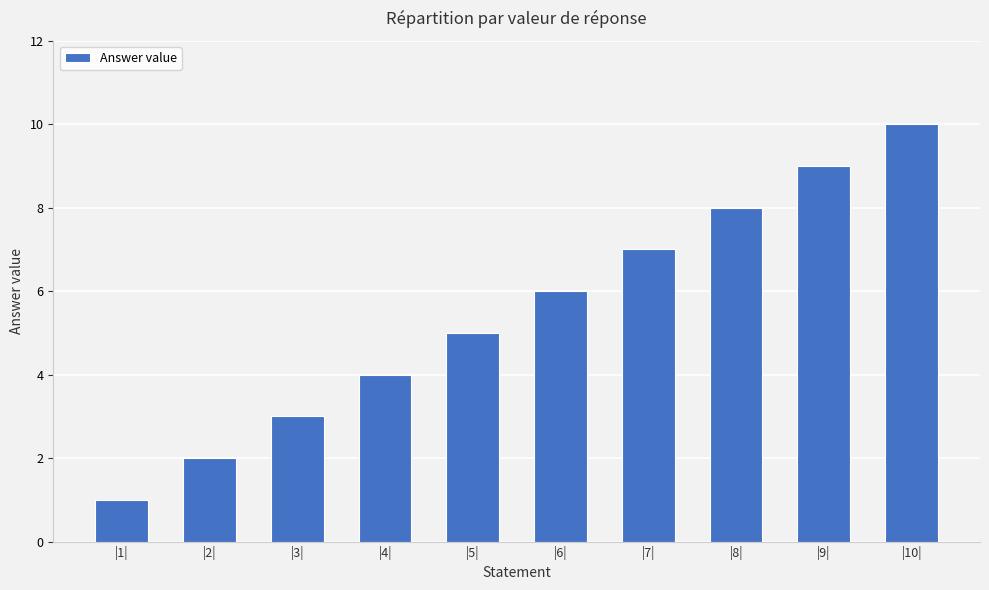

Count the values in the range 3 to 8.

6